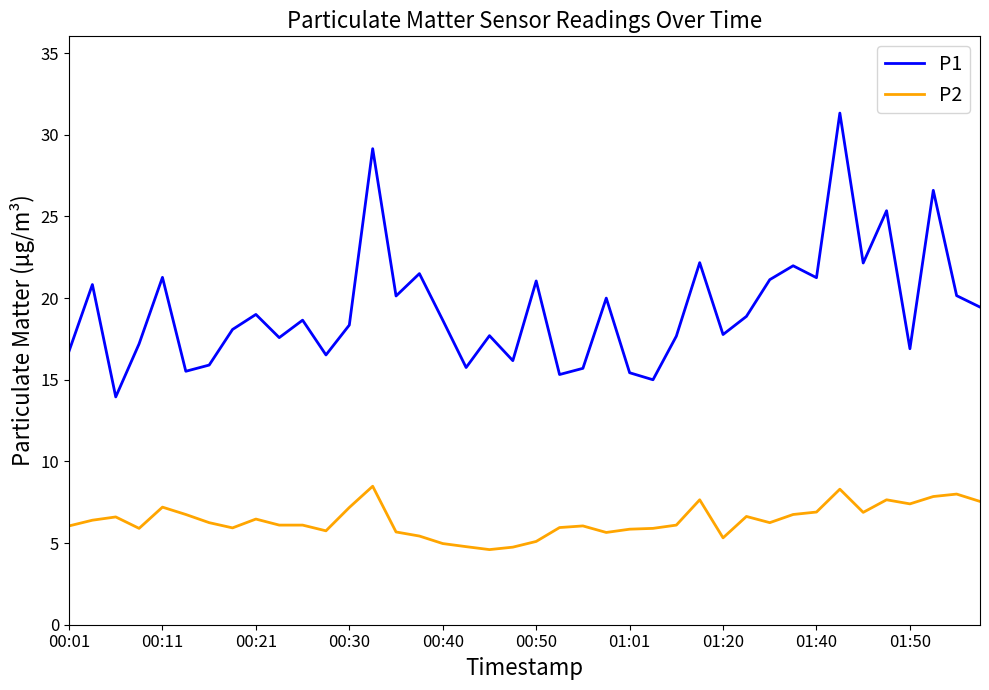

What is the maximum value shown in the chart?

31.3